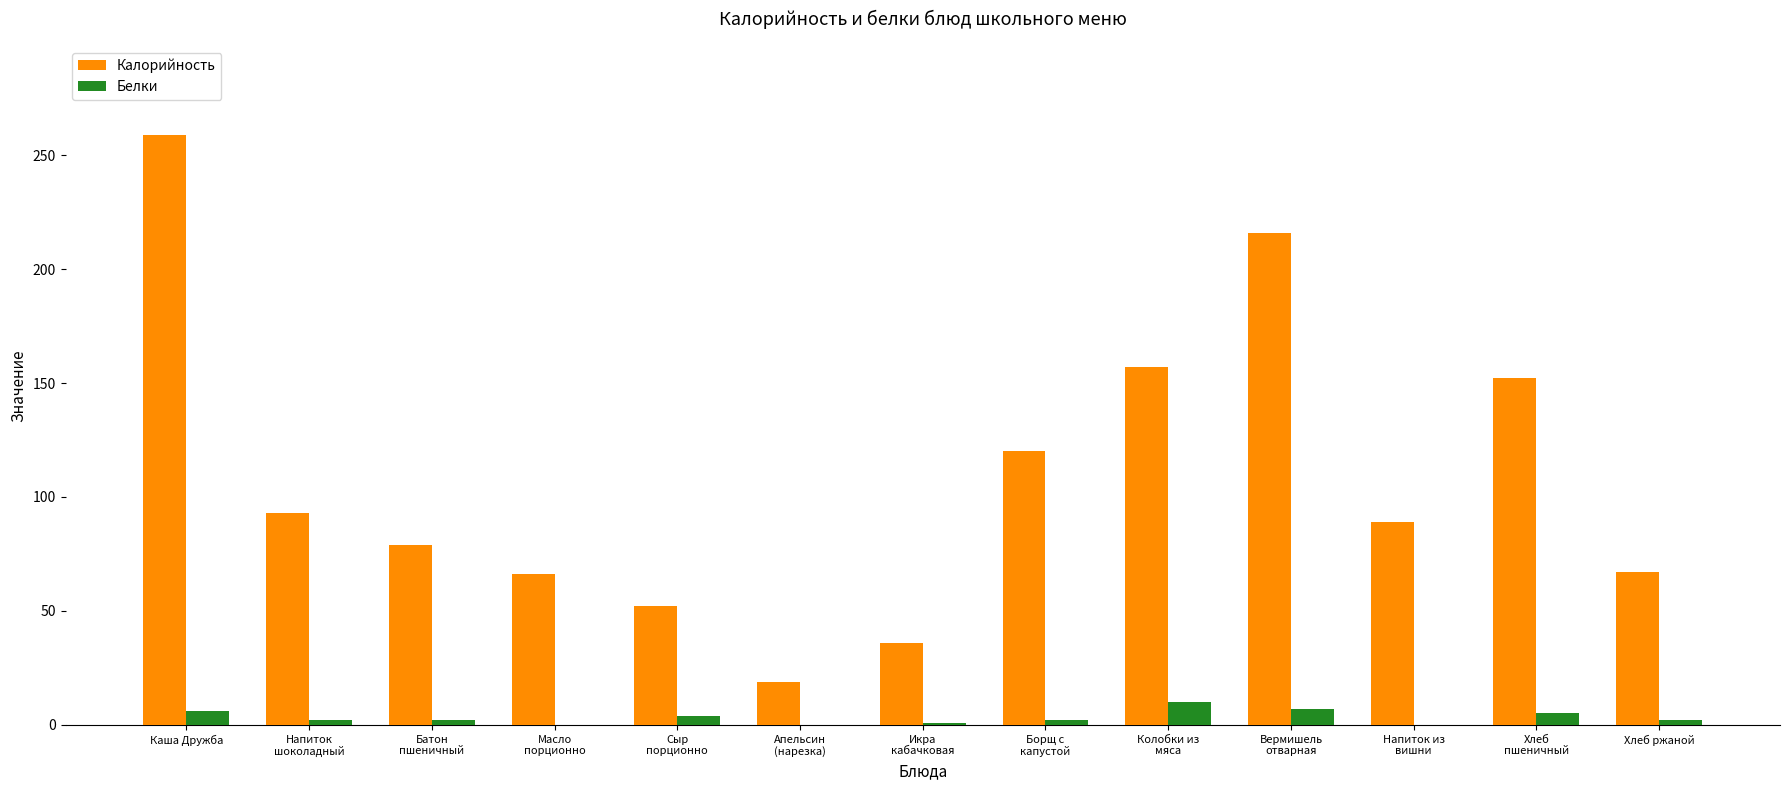

Which series has the largest total across all categories?

Калорийность